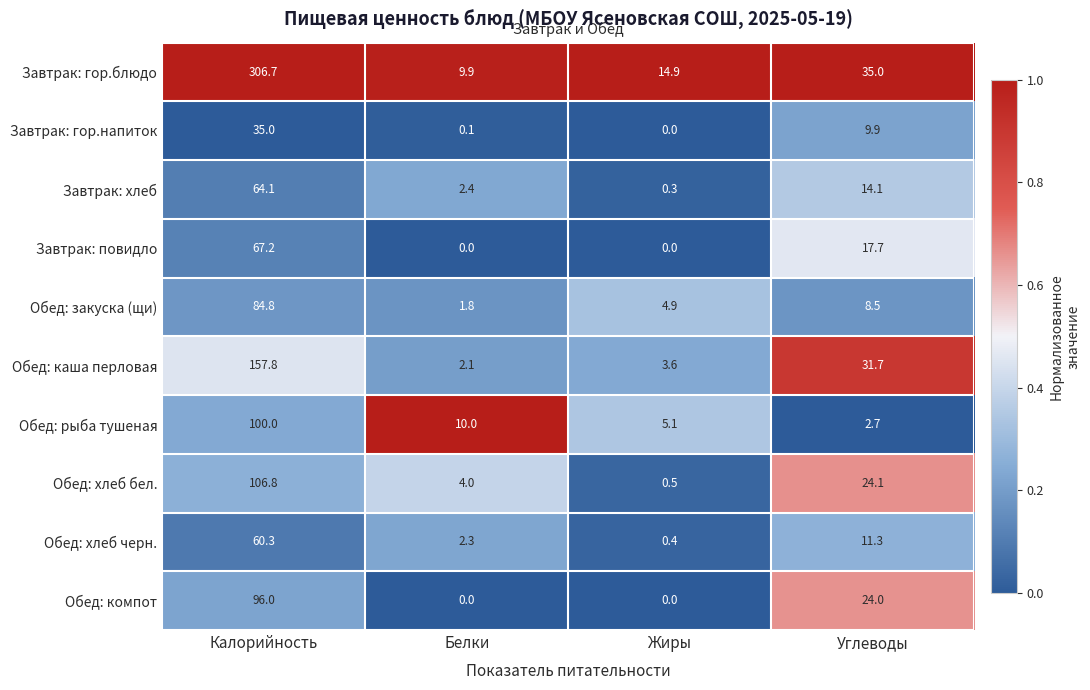

Count the number of data series in this chart.

10